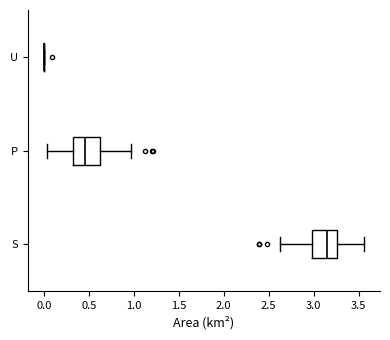

Reading bottom to top, read every box against the x-axis: the position of its median line, the range the box covers, and the ends of its whiskers. The values are not printed on the chart, so give them approximately, as read against the axis.

S: median 3.15, box 3.00 to 3.25, whiskers 2.65 to 3.55
P: median 0.45, box 0.35 to 0.60, whiskers 0.05 to 0.95
U: box collapsed to a line at 0.00, whiskers 0.00 to 0.00